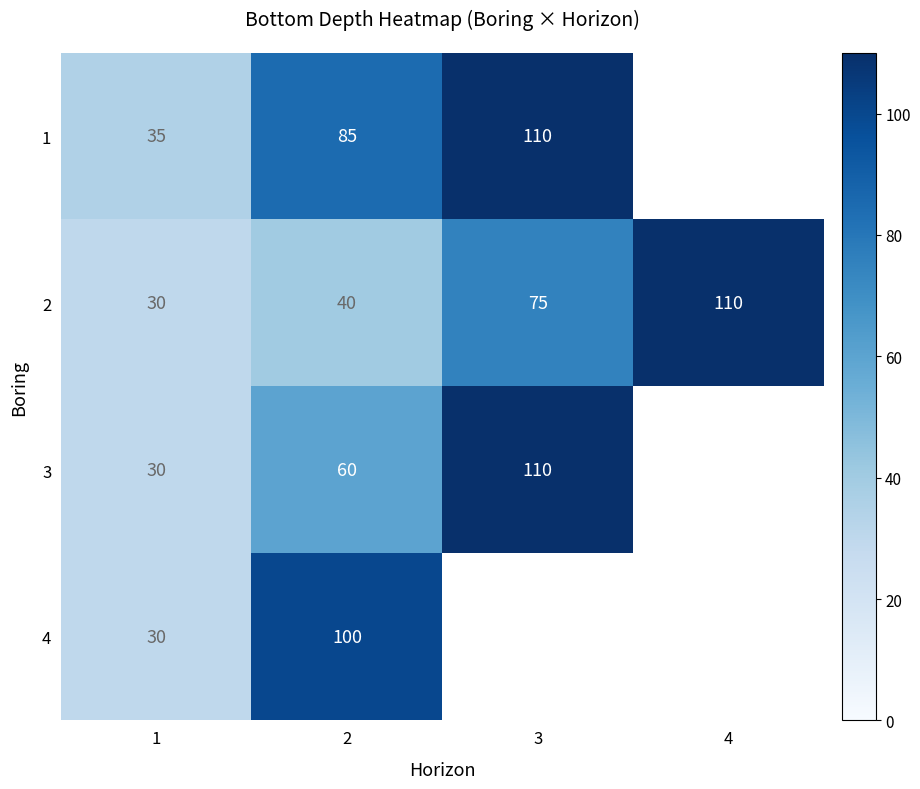

What is the spread (max minus min) of values at 1?

5